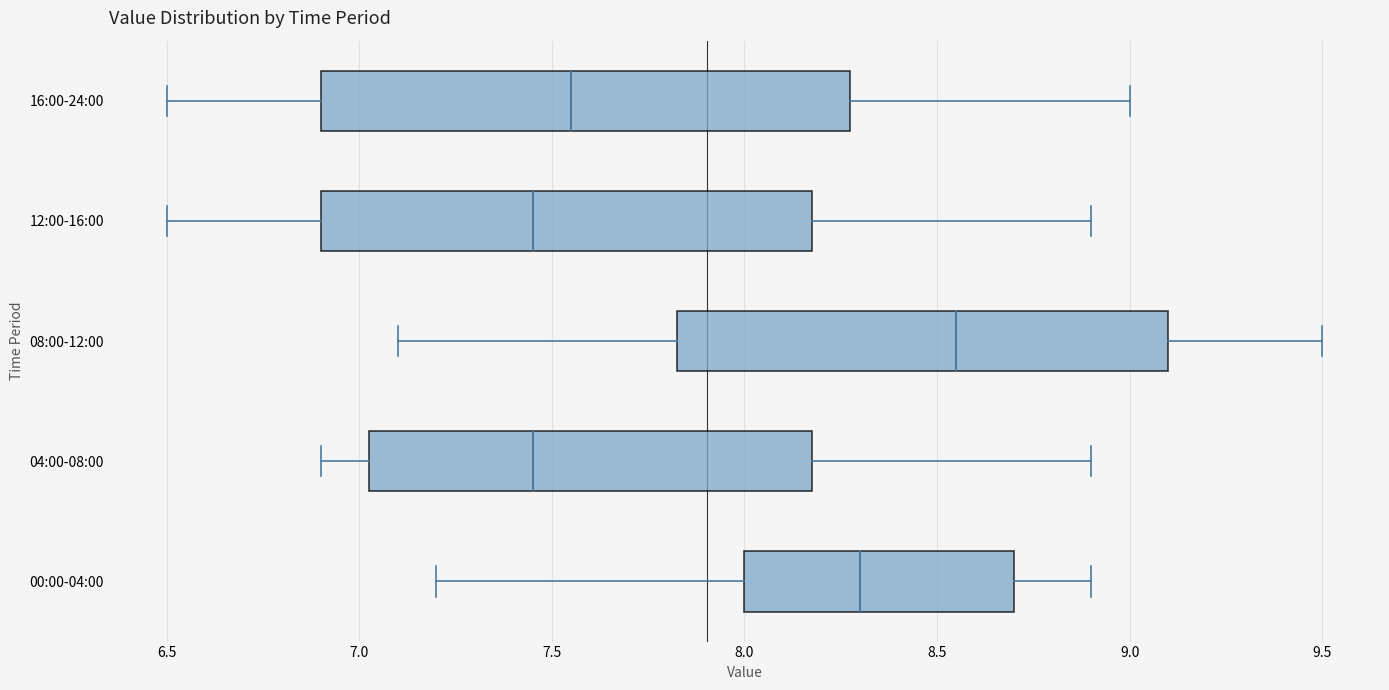

Where does the median line of the box for 12:00-16:00 sit on the x-axis? The values are not printed on the chart, so give them approximately, as read against the axis.

7.45